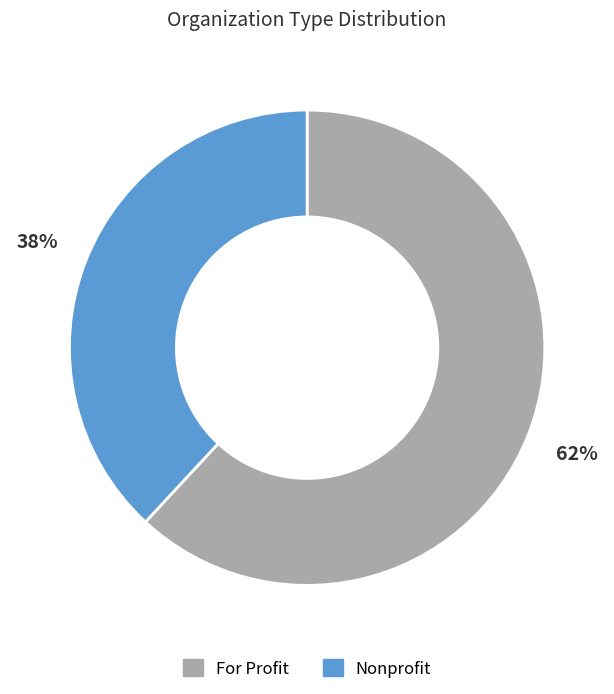

How many slices are in this pie chart?

2